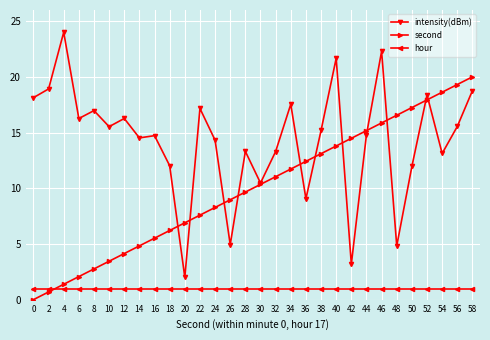

Between 0 and 50, which series saw the biggest shift?

second